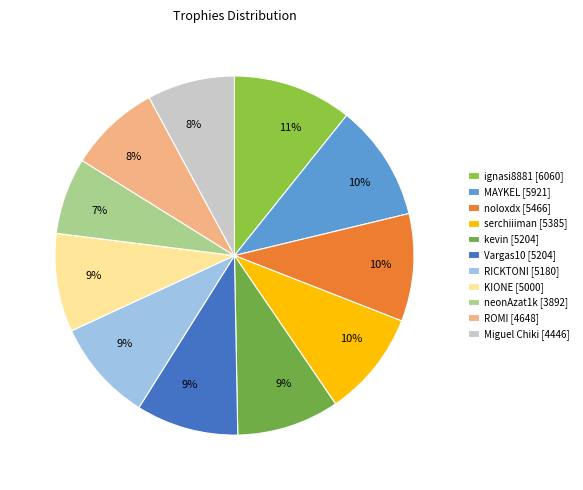

What is the change in value from MAYKEL to Miguel Chiki?

-1475